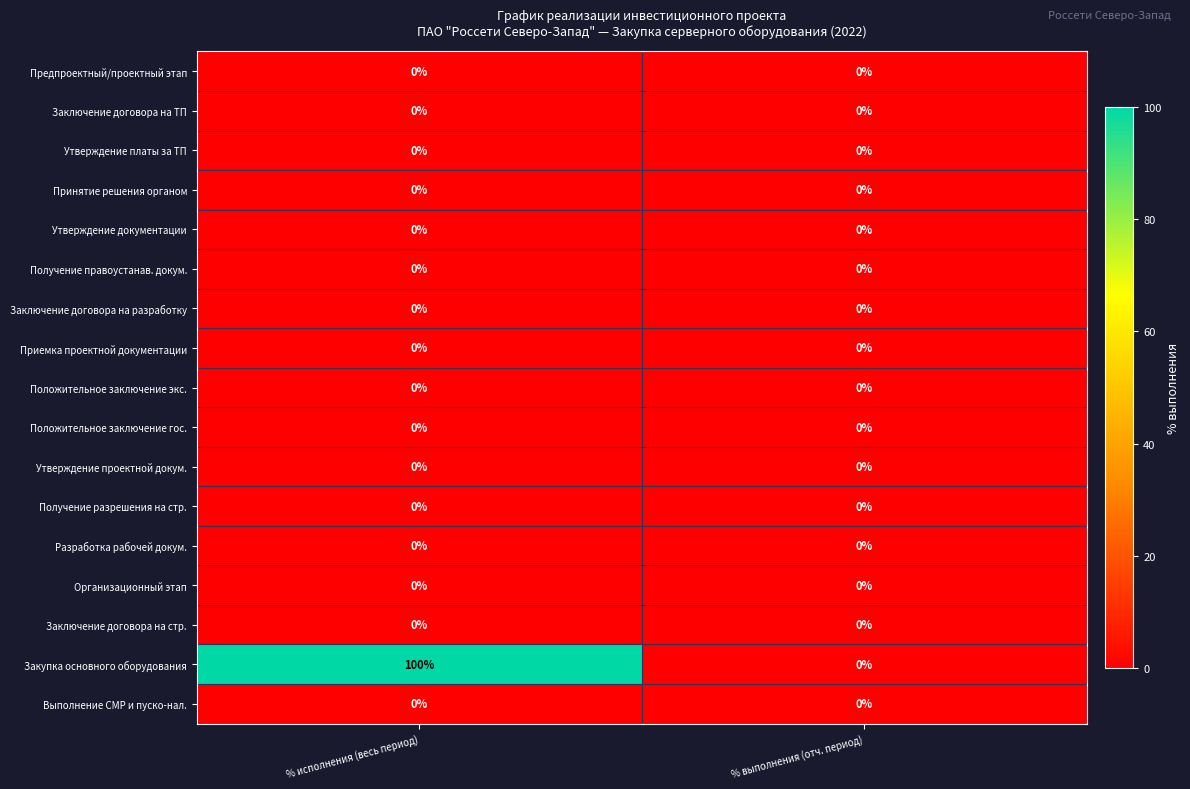

The Заключение договора на ТП series shows 0 at % исполнения (весь период). True or false?

True